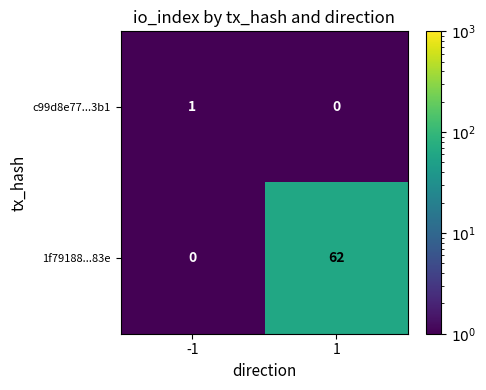

Which series has the largest range (max minus min)?

1f79188...83e